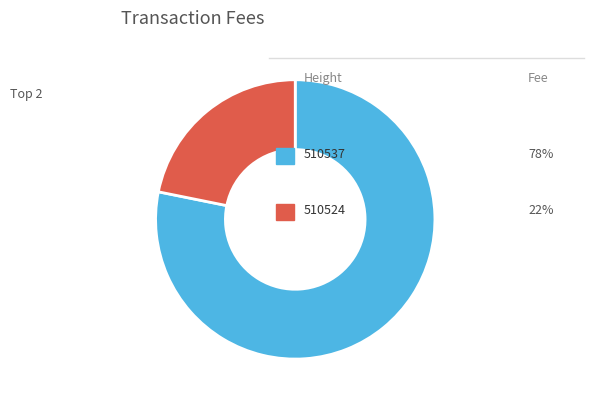

Does any single category account for the majority?

Yes